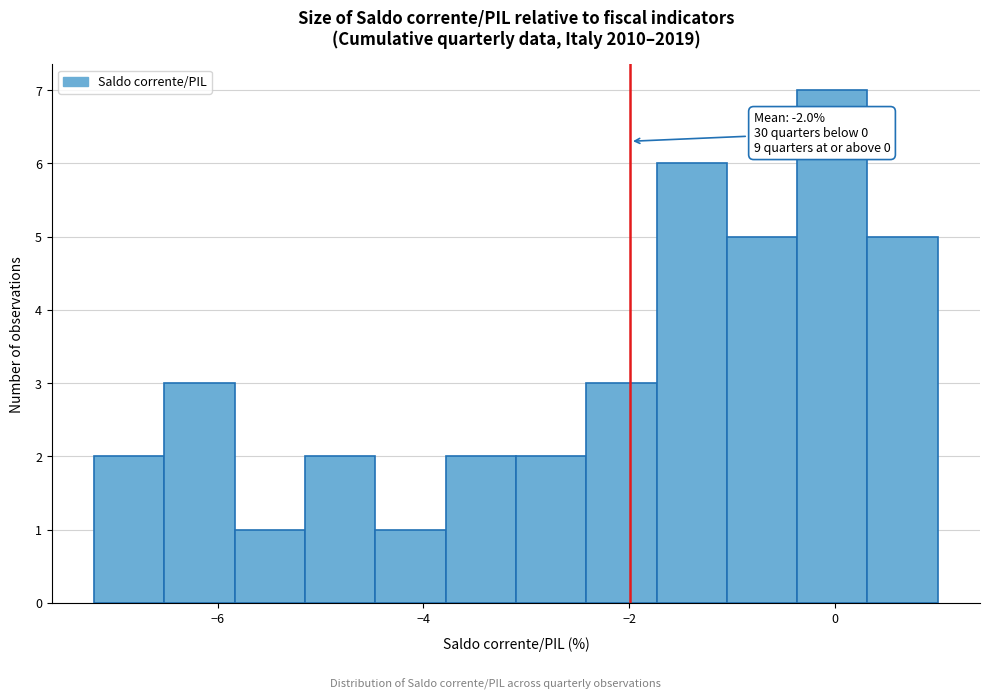

Around what value on the x-axis is the tallest bar? Give the approximate position of its centre, as read against the axis.

0.0